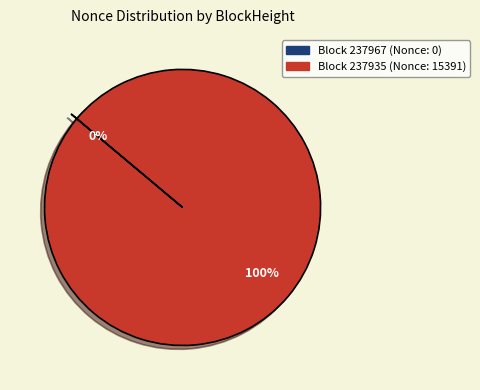

Does any single category account for the majority?

Yes